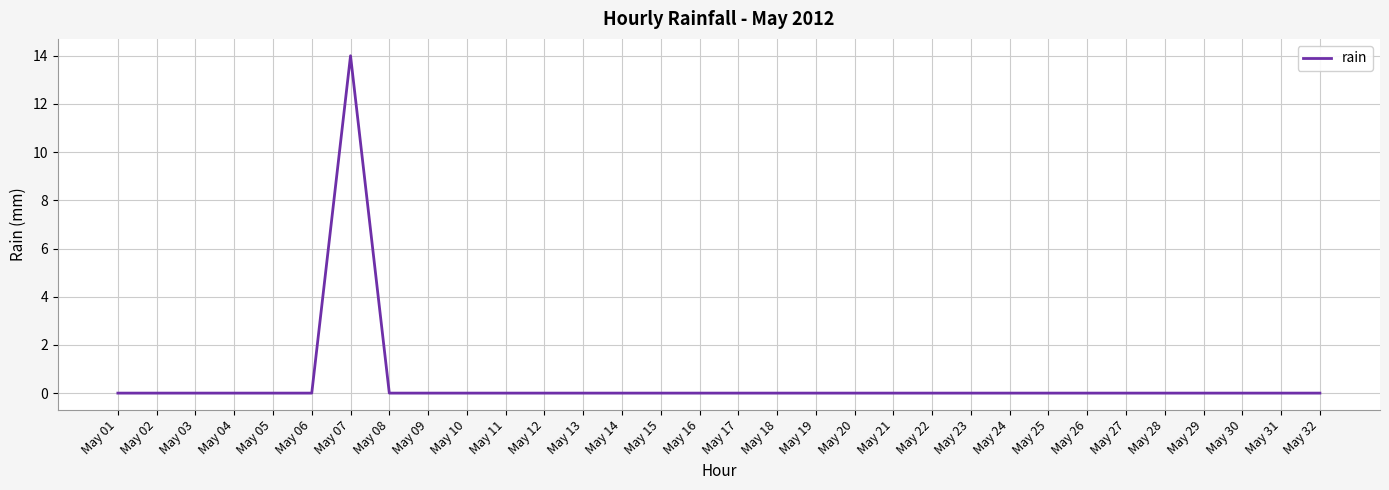

What is the change in value from May 01 to May 07?

+14